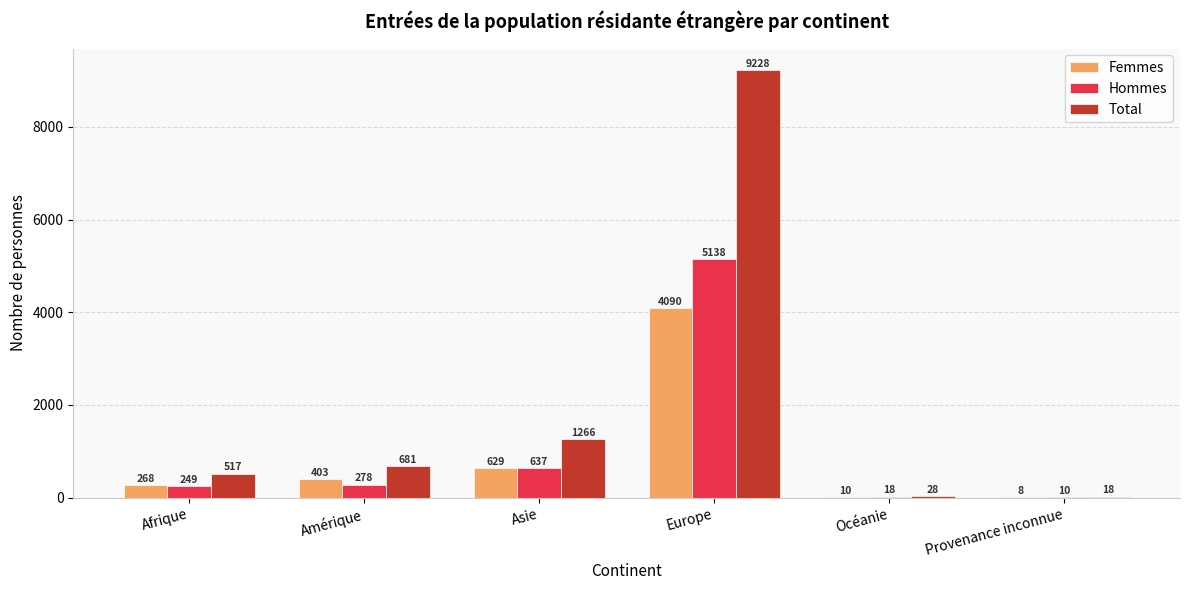

What is the average value of the Femmes series?

901